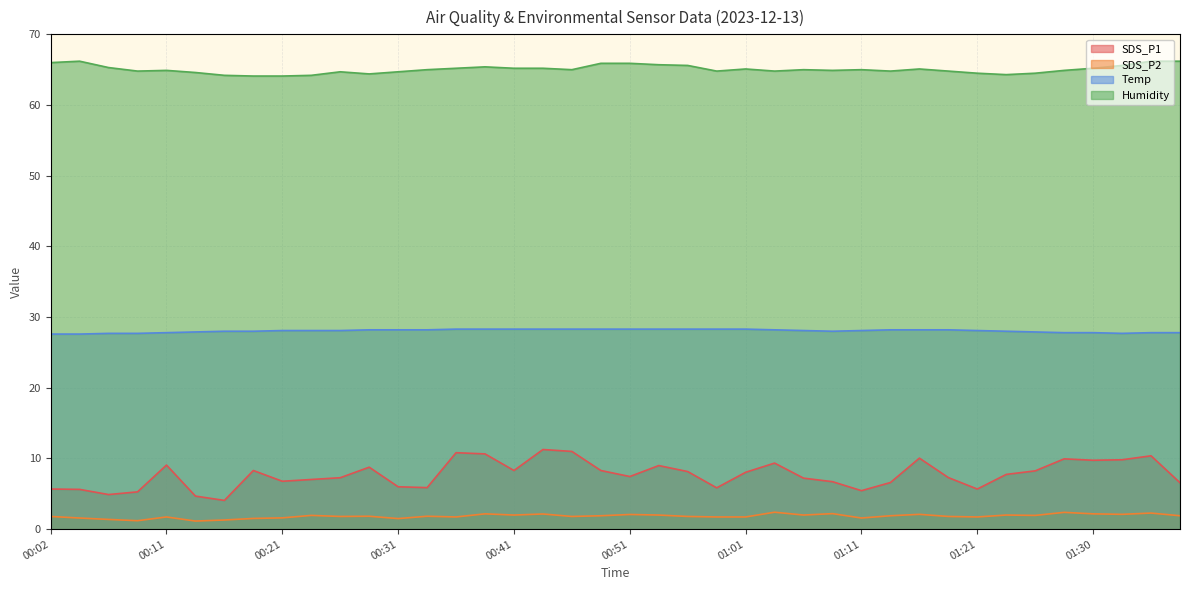

What is the average value of the SDS_P1 series?

7.7